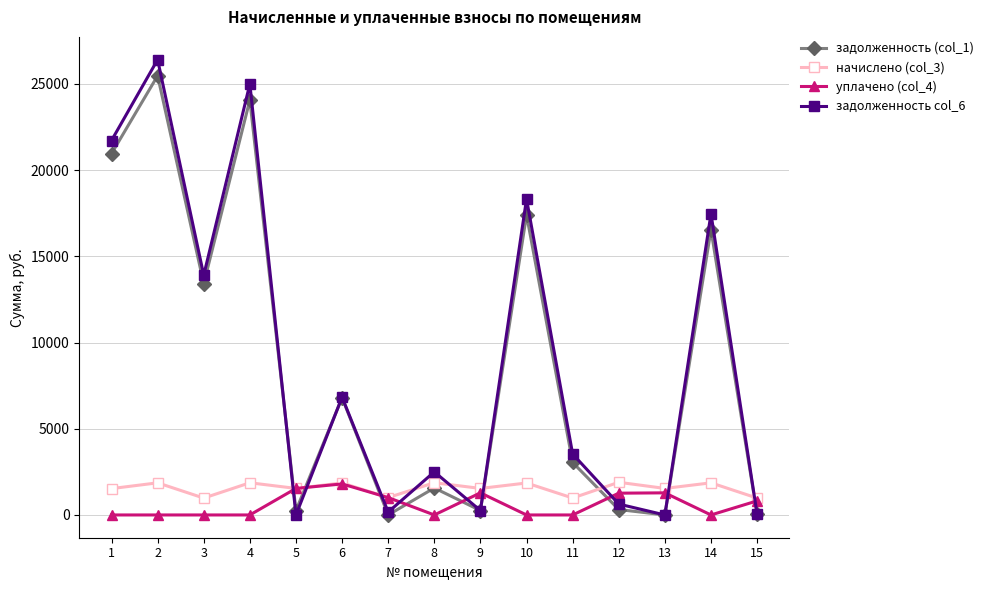

At how many categories does at least one series exceed 10003?

6